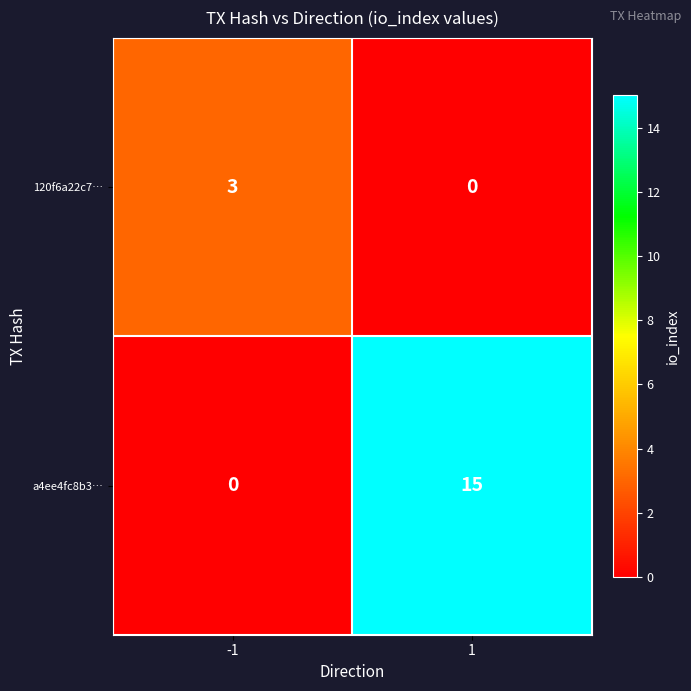

What is the approximate value of 120f6a22c7… at -1?

3